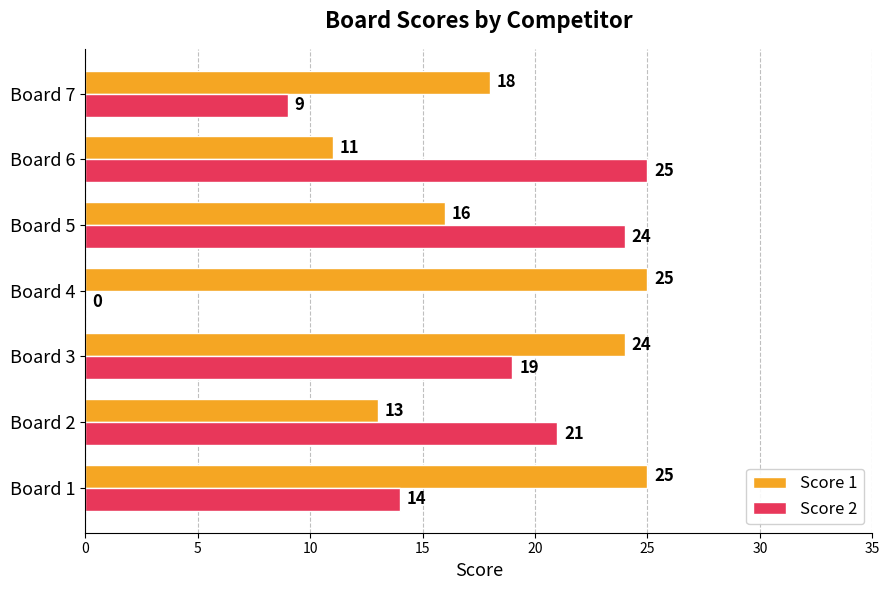

What is the sum of the Score 2 values at Board 1 and Board 5?

38